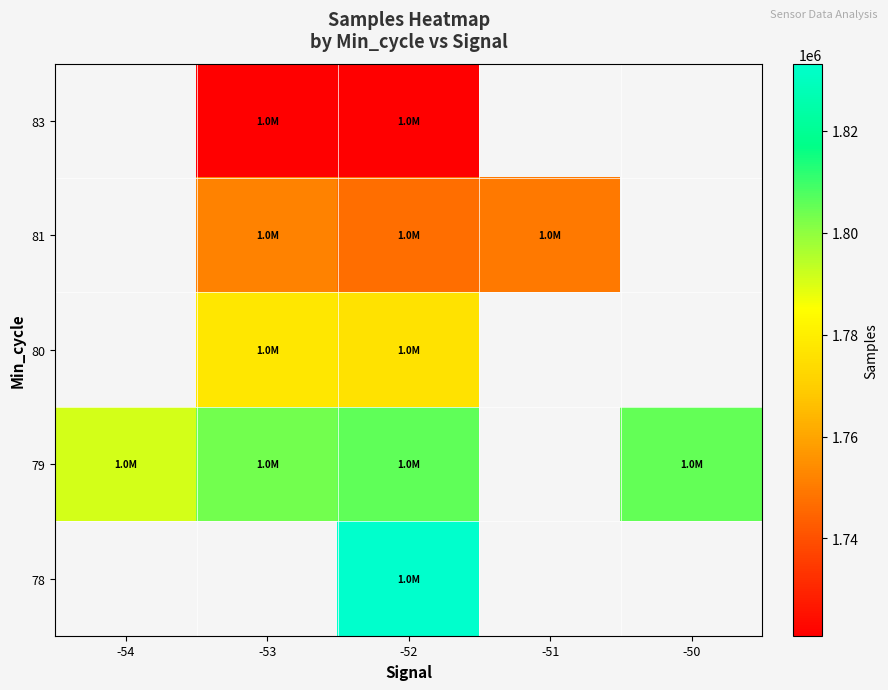

How many data points does each series have?

5